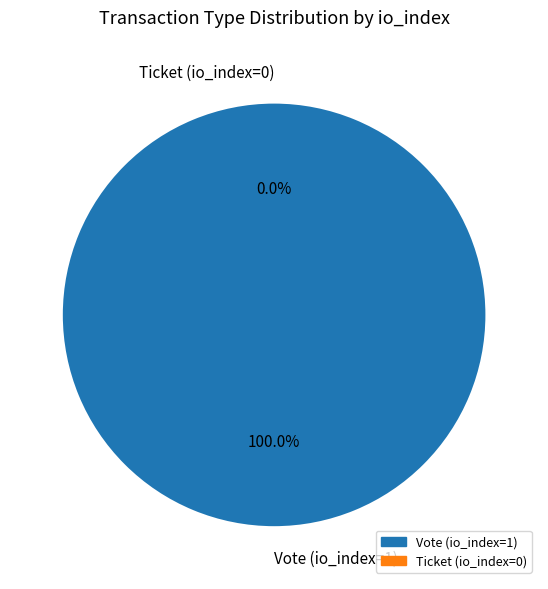

Which slice is the largest?

Vote (io_index=1)